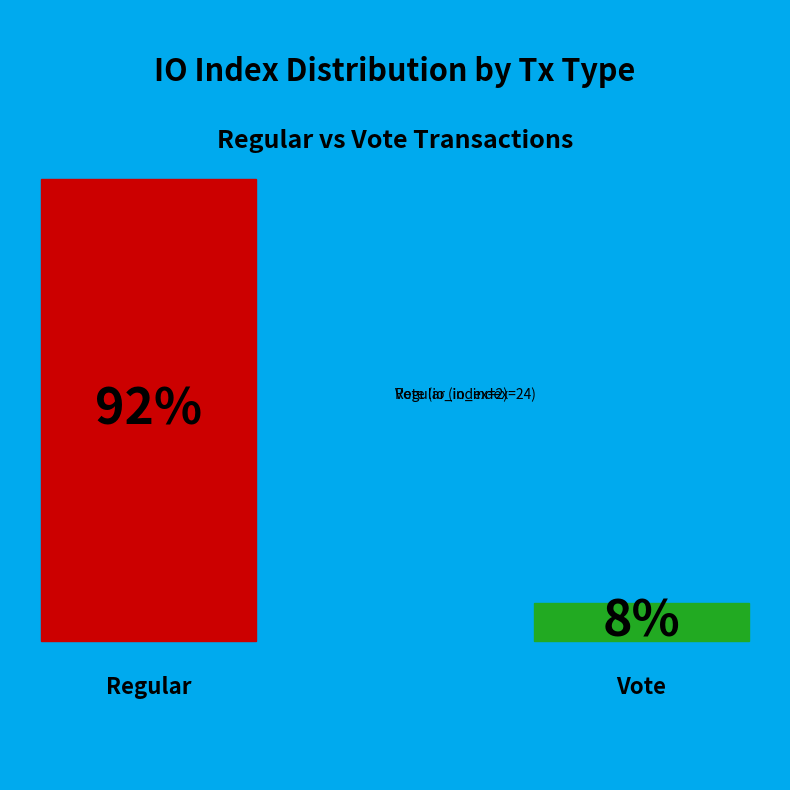

What is the smallest slice in the pie chart?

Vote (io_index=2)